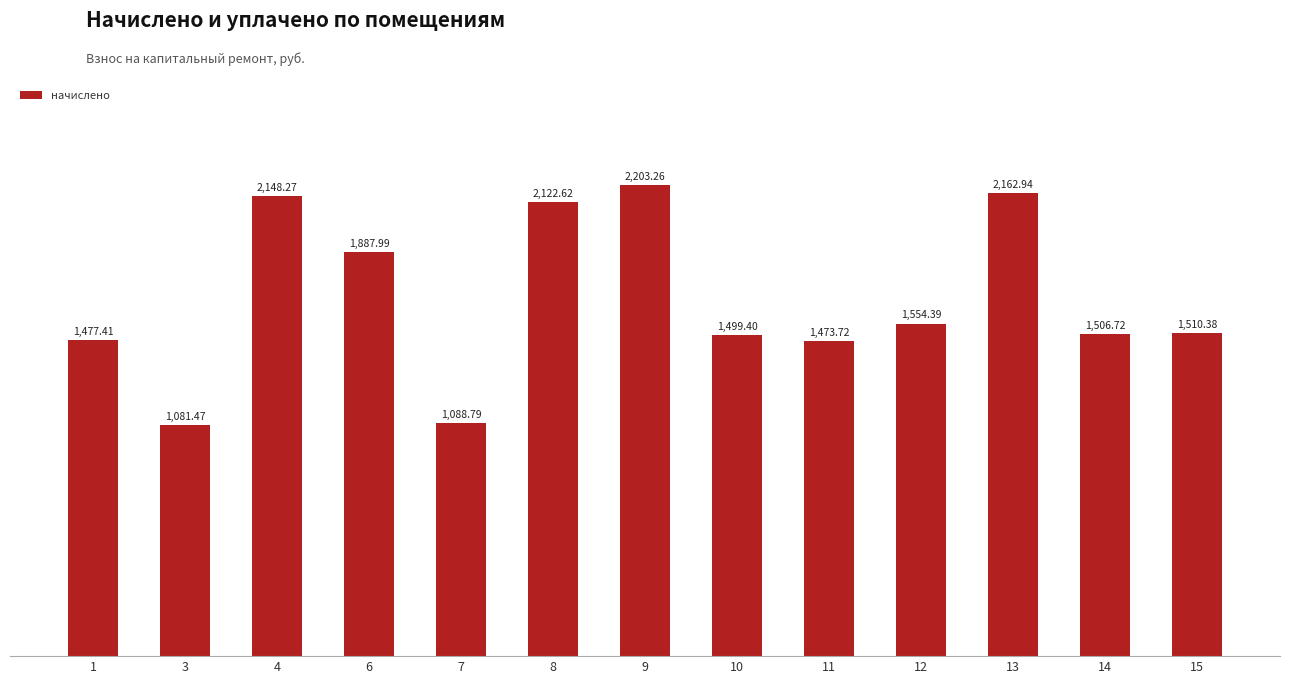

Which has a higher value, 9 or 10?

9